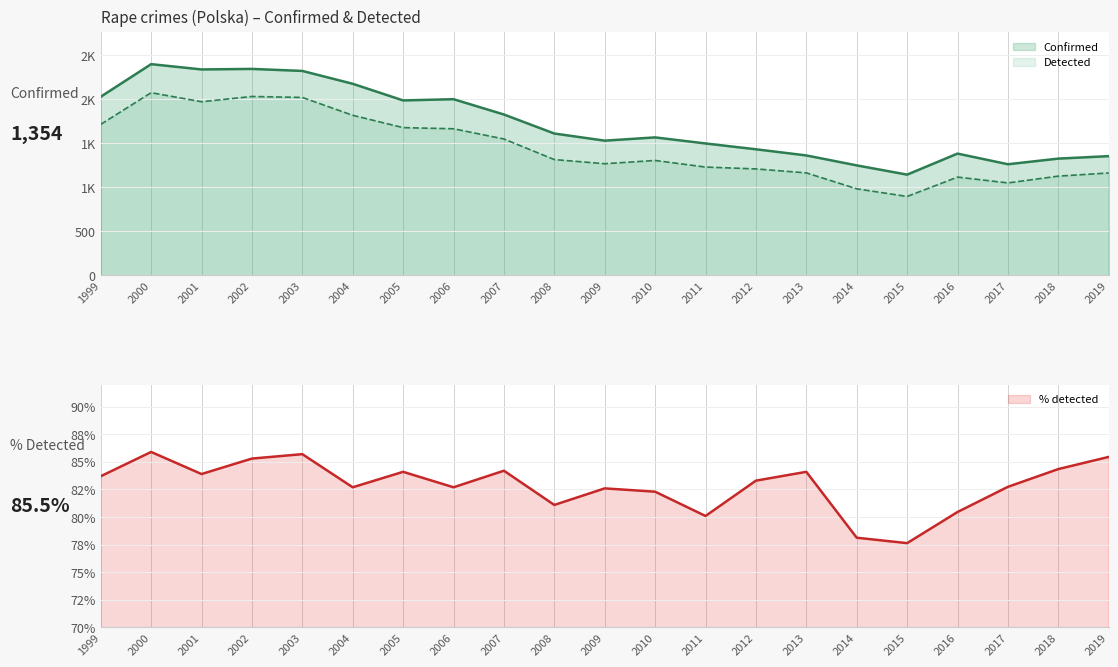

True or false: Confirmed and % detected cross at least once.

False